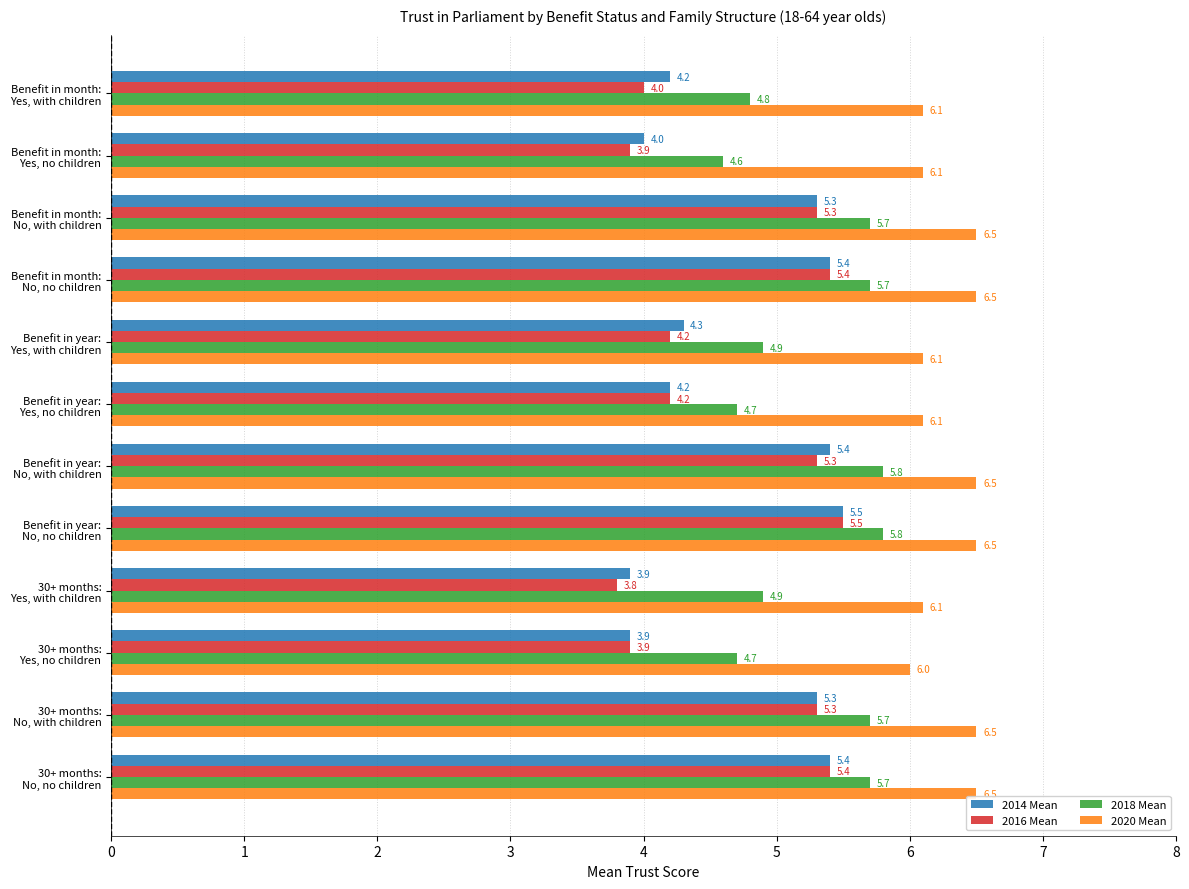

At how many categories does at least one series exceed 4?

12